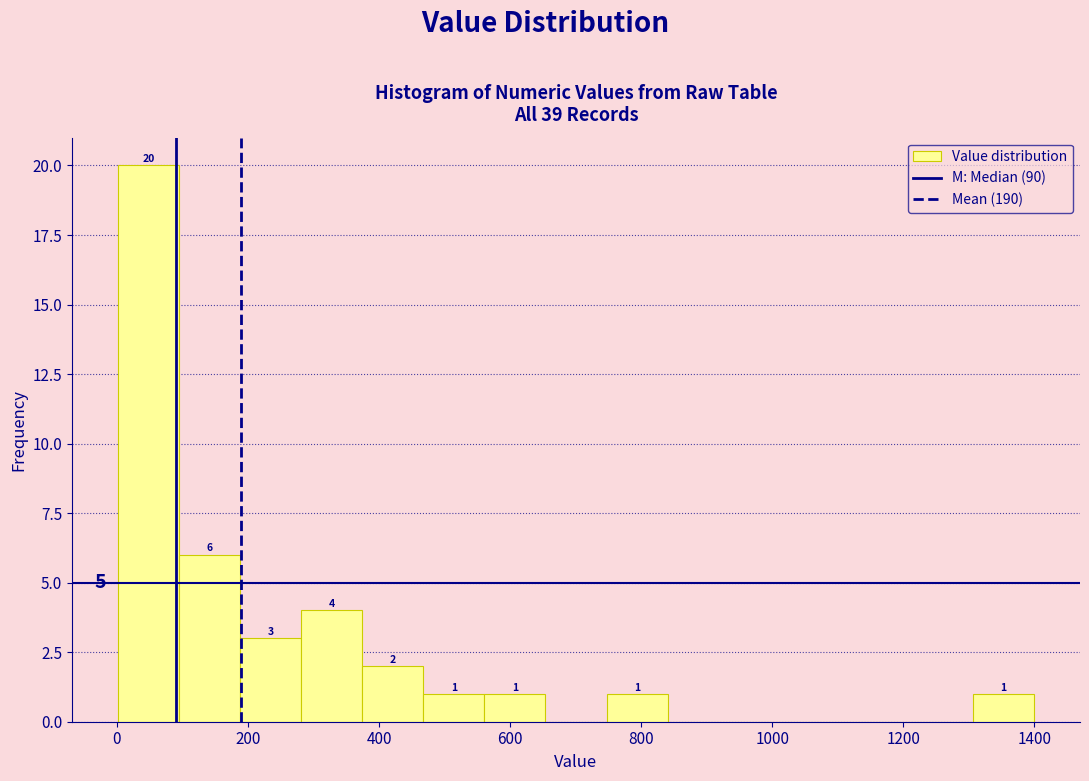

Which range on the x-axis has the tallest bar?

0 to 100